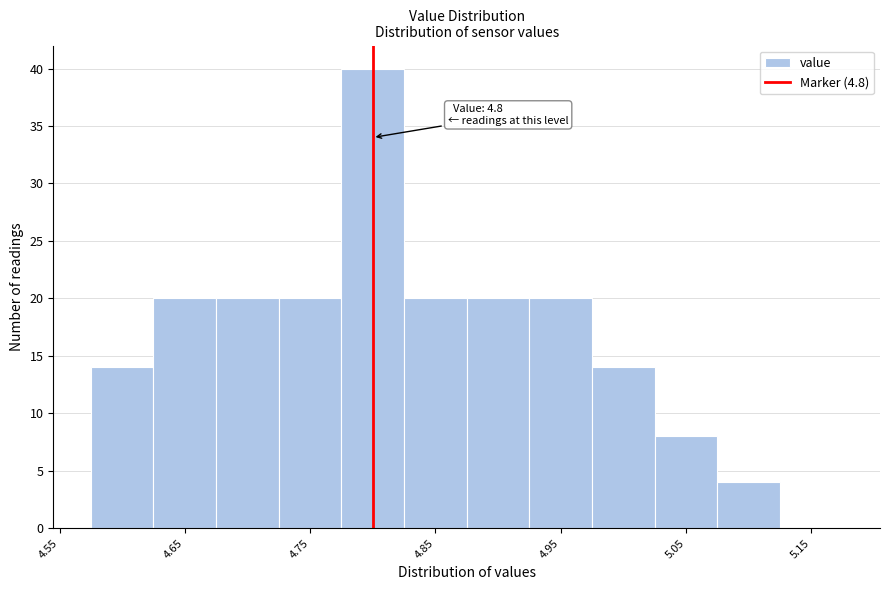

Which range on the x-axis has the tallest bar?

4.775 to 4.825